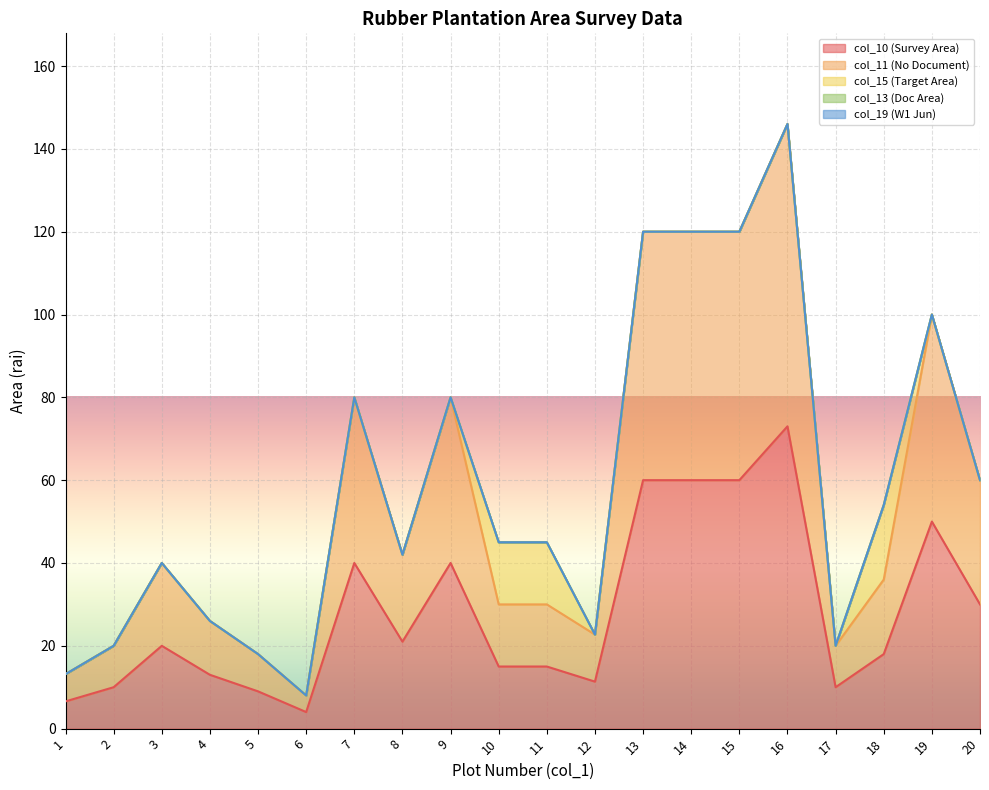

Reading left to right, list all the values displayed in this chart.

col_10 (Survey Area): 6.6	10.0	20.0	13.0	9.0	4.0	40.0	21.0	40.0	15.0	15.0	11.4	60.0	60.0	60.0	73.0	10.0	18.0	50.0	30.0
col_11 (No Document): 6.6	10.0	20.0	13.0	9.0	4.0	40.0	21.0	40.0	15.0	15.0	11.4	60.0	60.0	60.0	73.0	10.0	18.0	50.0	30.0
col_15 (Target Area): 0.0	0.0	0.0	0.0	0.0	0.0	0.0	0.0	0.0	15.0	15.0	0.0	0.0	0.0	0.0	0.0	0.0	18.0	0.0	0.0
col_13 (Doc Area): 0.0	0.0	0.0	0.0	0.0	0.0	0.0	0.0	0.0	0.0	0.0	0.0	0.0	0.0	0.0	0.0	0.0	0.0	0.0	0.0
col_19 (W1 Jun): 0.0	0.0	0.0	0.0	0.0	0.0	0.0	0.0	0.0	0.0	0.0	0.0	0.0	0.0	0.0	0.0	0.0	0.0	0.0	0.0